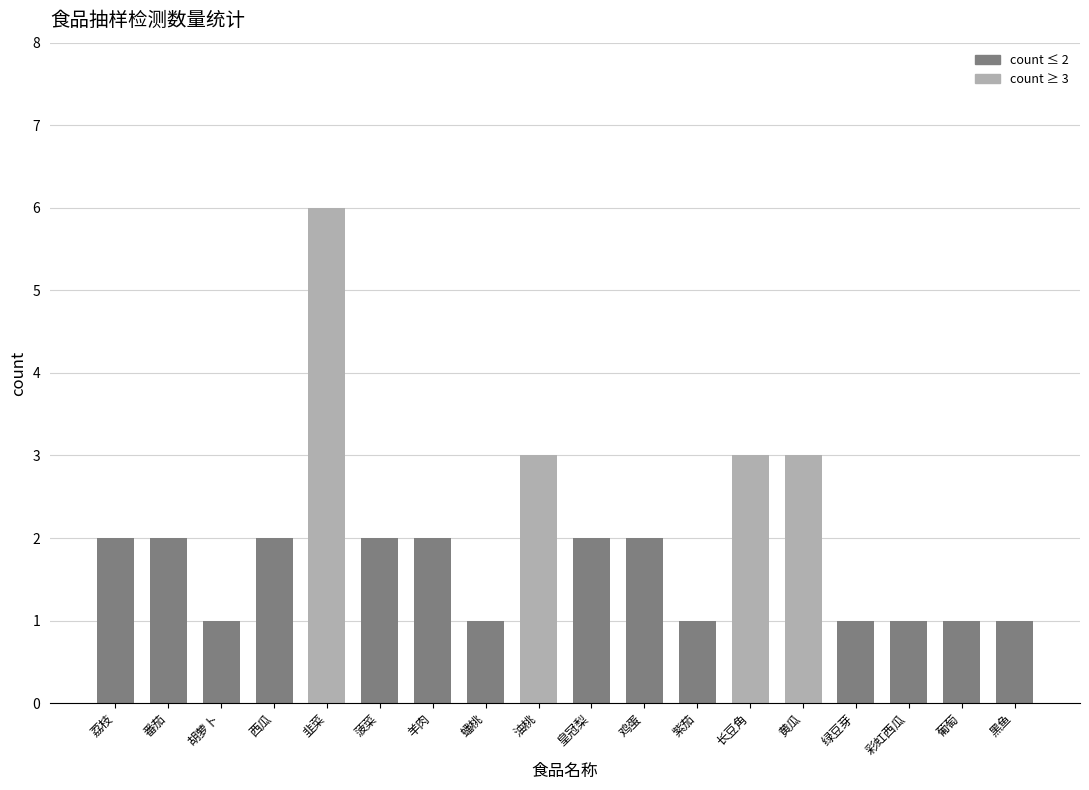

What is the value of the 16th bar from the left?

1